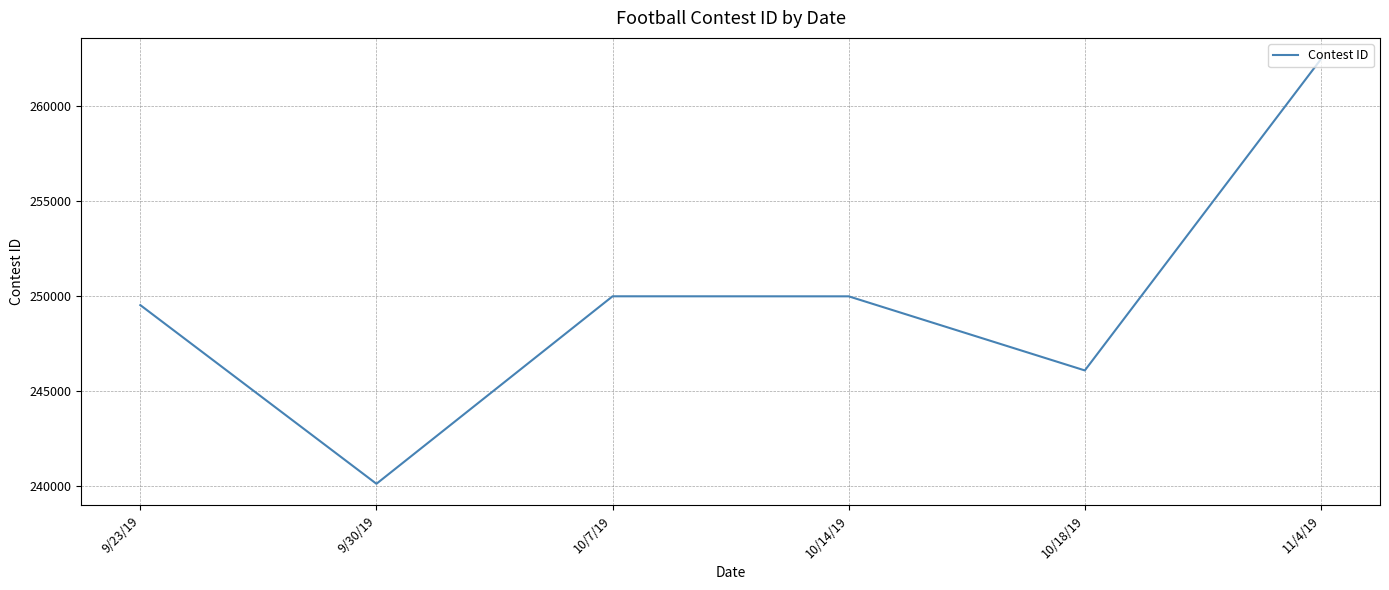

At which category does the data reach its first local valley?

9/30/19